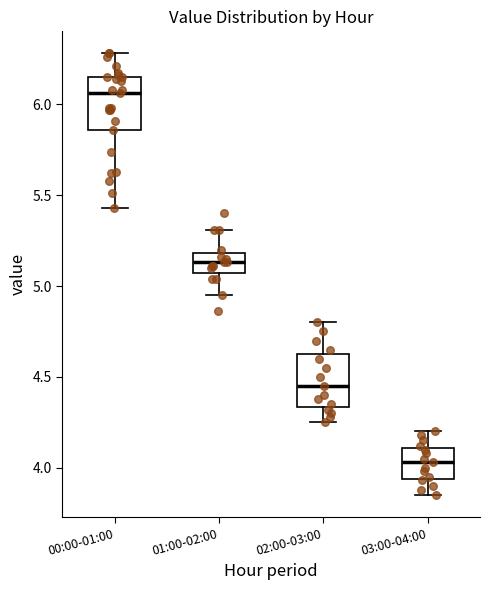

Reading left to right, read every box against the y-axis: the position of its median line, the range the box covers, and the ends of its whiskers. The values are not printed on the chart, so give them approximately, as read against the axis.

00:00-01:00: median 6.05, box 5.85 to 6.15, whiskers 5.45 to 6.30
01:00-02:00: median 5.15, box 5.05 to 5.20, whiskers 4.95 to 5.30
02:00-03:00: median 4.45, box 4.35 to 4.65, whiskers 4.25 to 4.80
03:00-04:00: median 4.05, box 3.95 to 4.10, whiskers 3.85 to 4.20